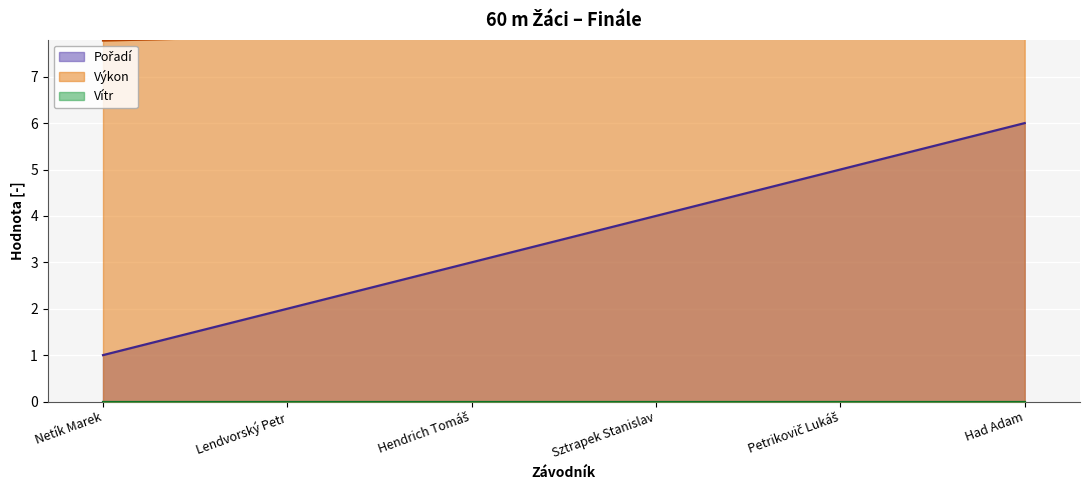

What position from the right is Hendrich Tomáš?

4